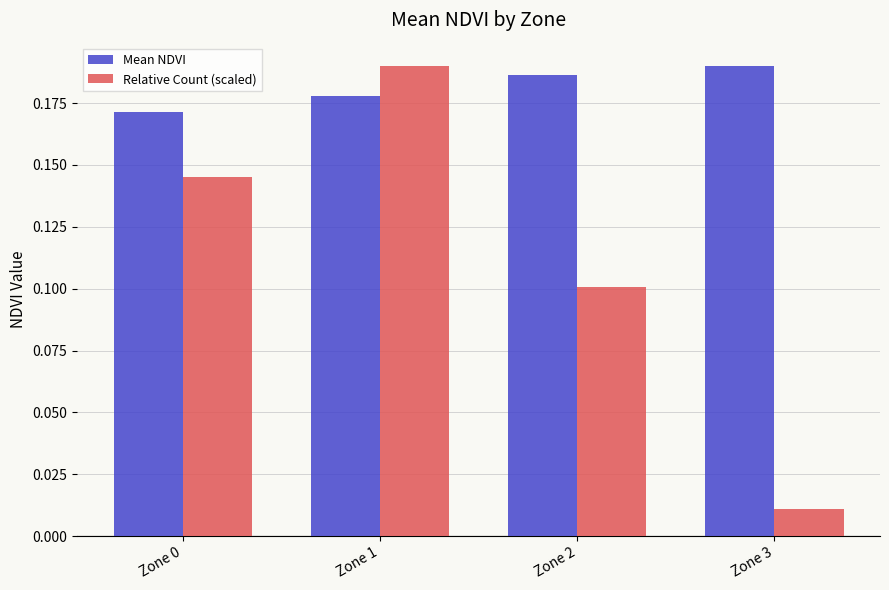

Is the value of Relative Count (scaled) at Zone 2 greater than the value of Mean NDVI at Zone 3?

No